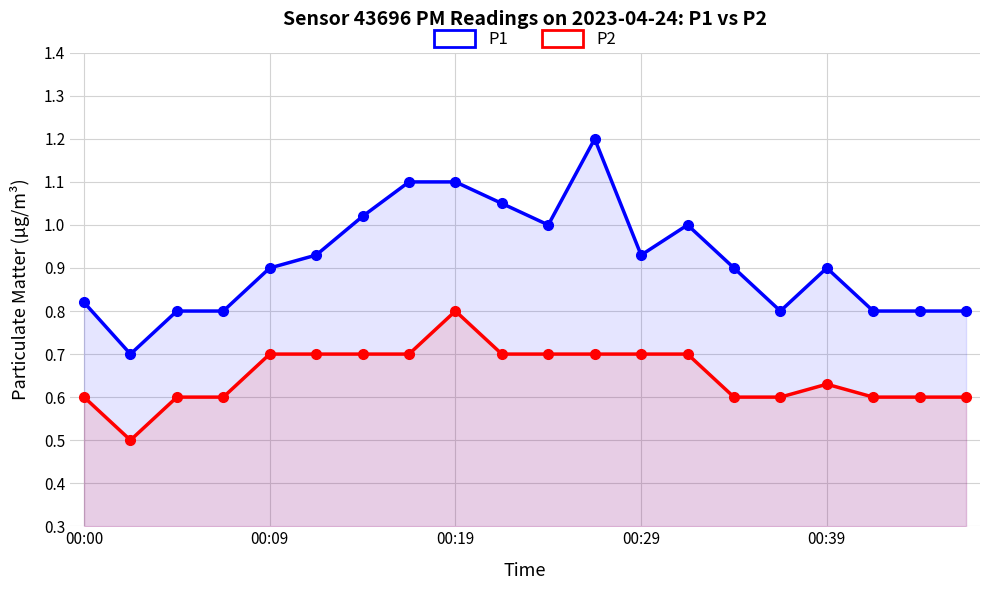

At which category is the sum across all series the highest?

00:19